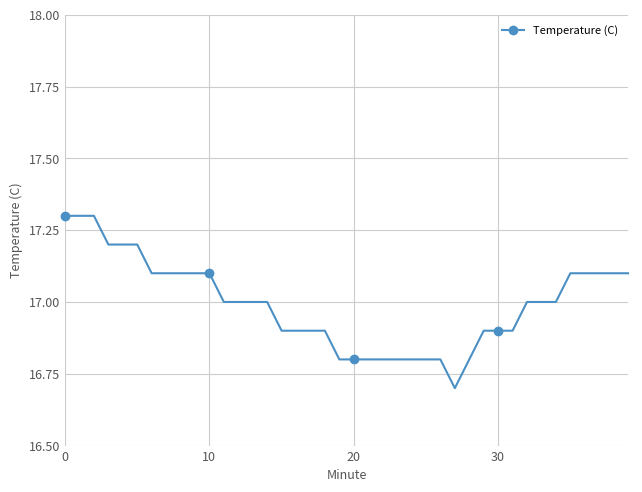

What is the average value?

17.0